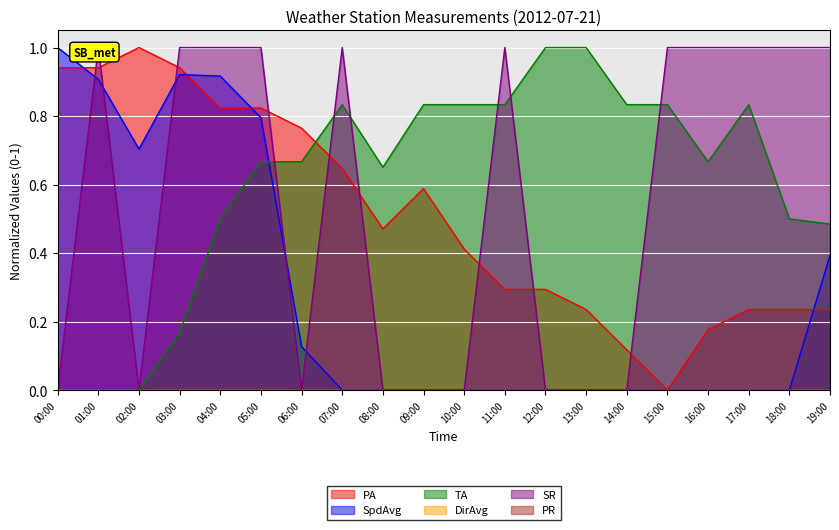

What is the label of the 6th point from the left?

05:00